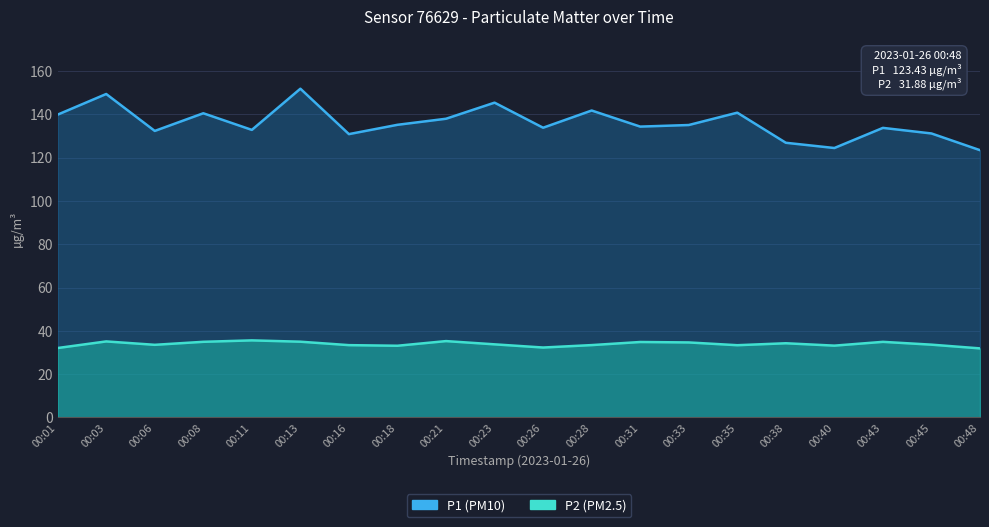

What is the average value of the P1 series?

136.1